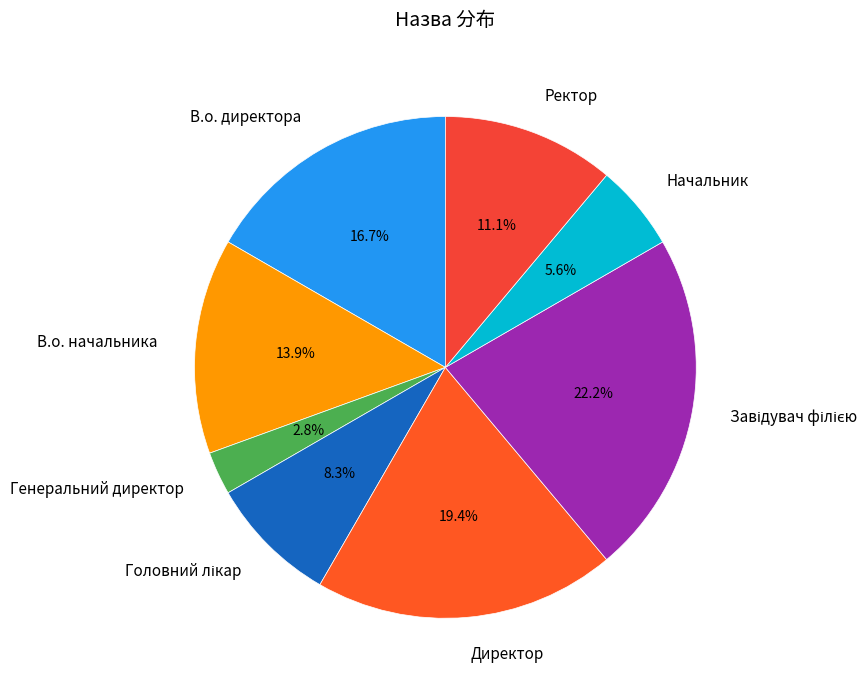

Count the number of slices in the pie.

8